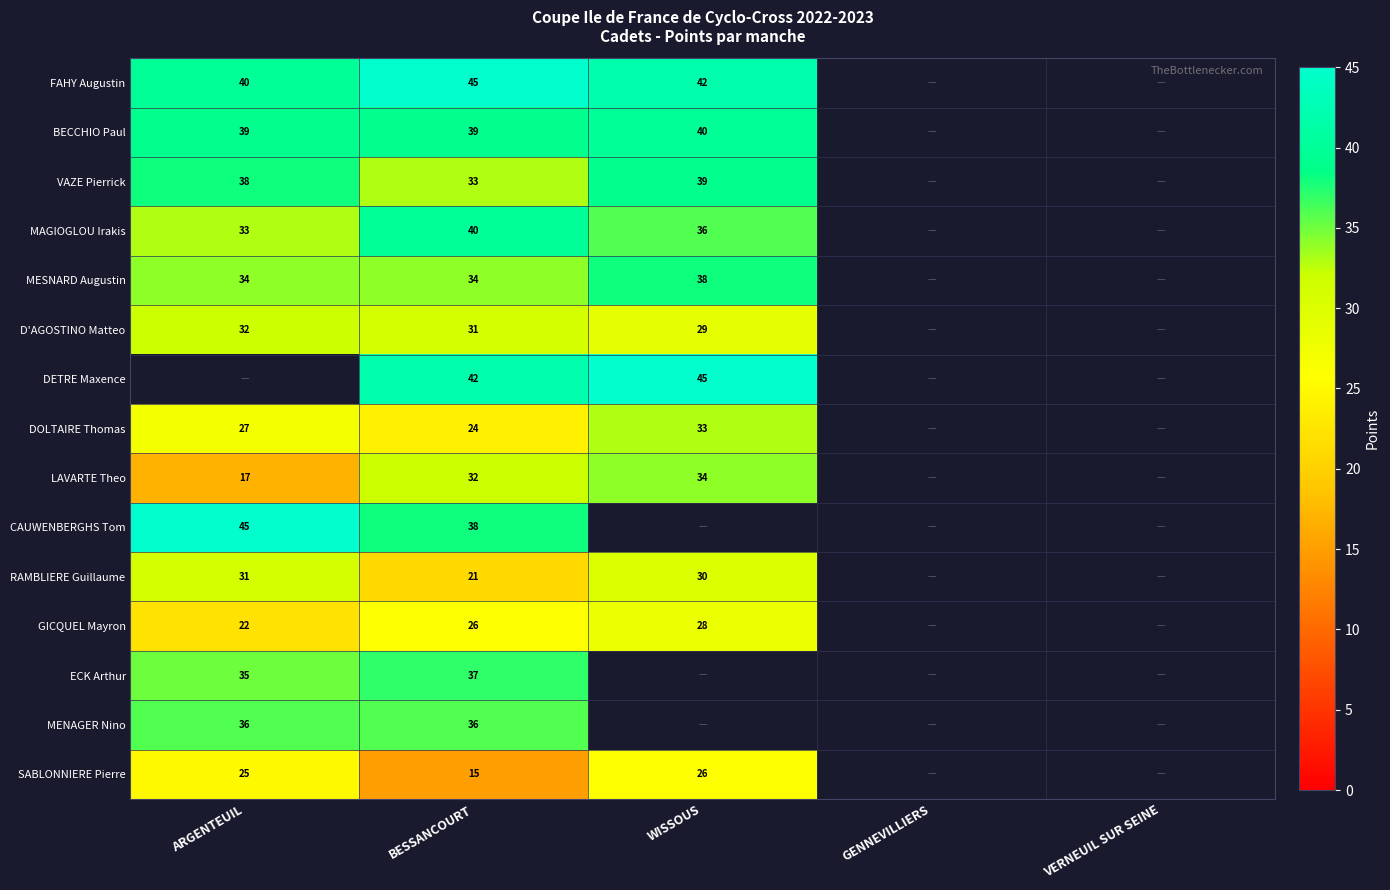

Which label corresponds to the smallest value in the chart?

BESSANCOURT